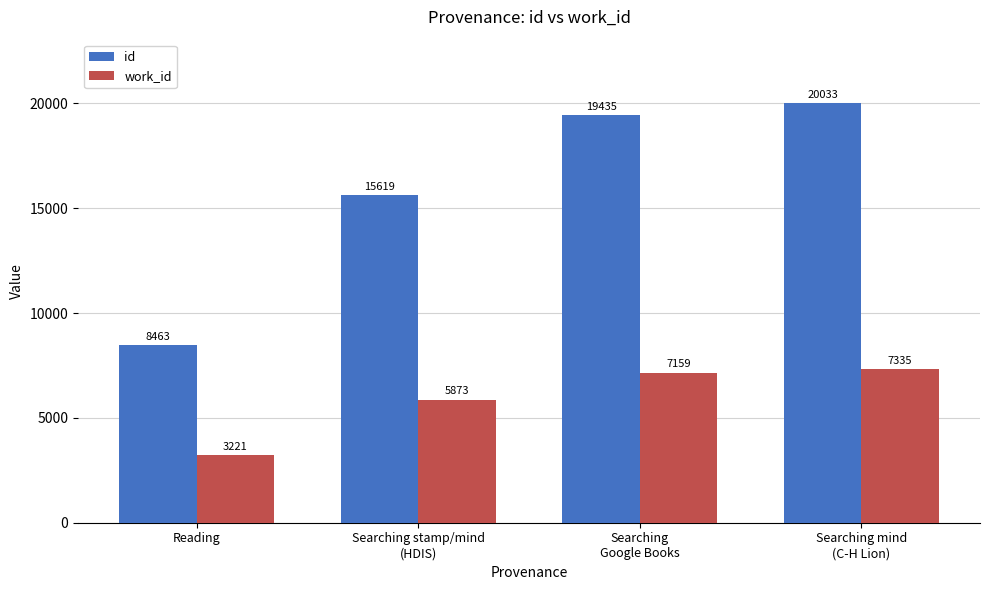

What is the label of the 1st bar from the left?

Reading